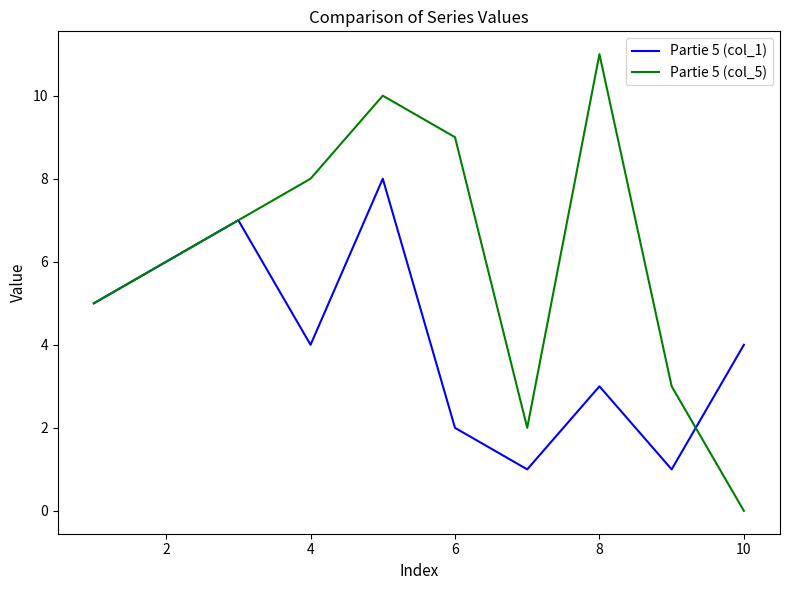

What is the maximum value shown in the chart?

11